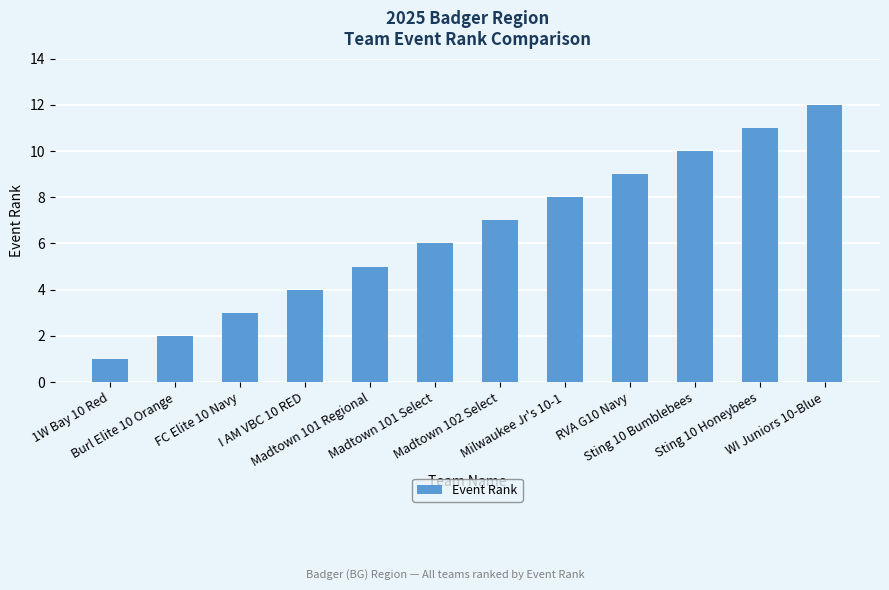

How many data points does each series have?

12